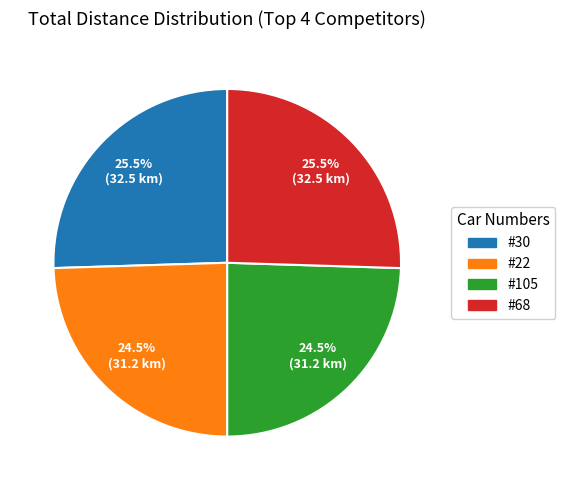

Does any single category account for the majority?

No